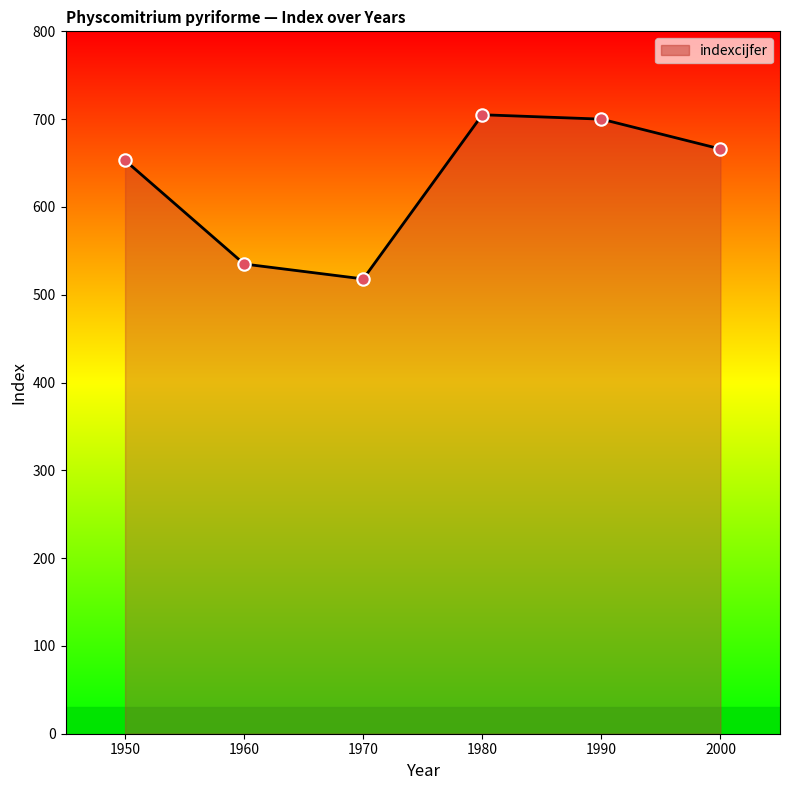

Approximately how many times larger is the value at 1950 compared to 1990?

0.9